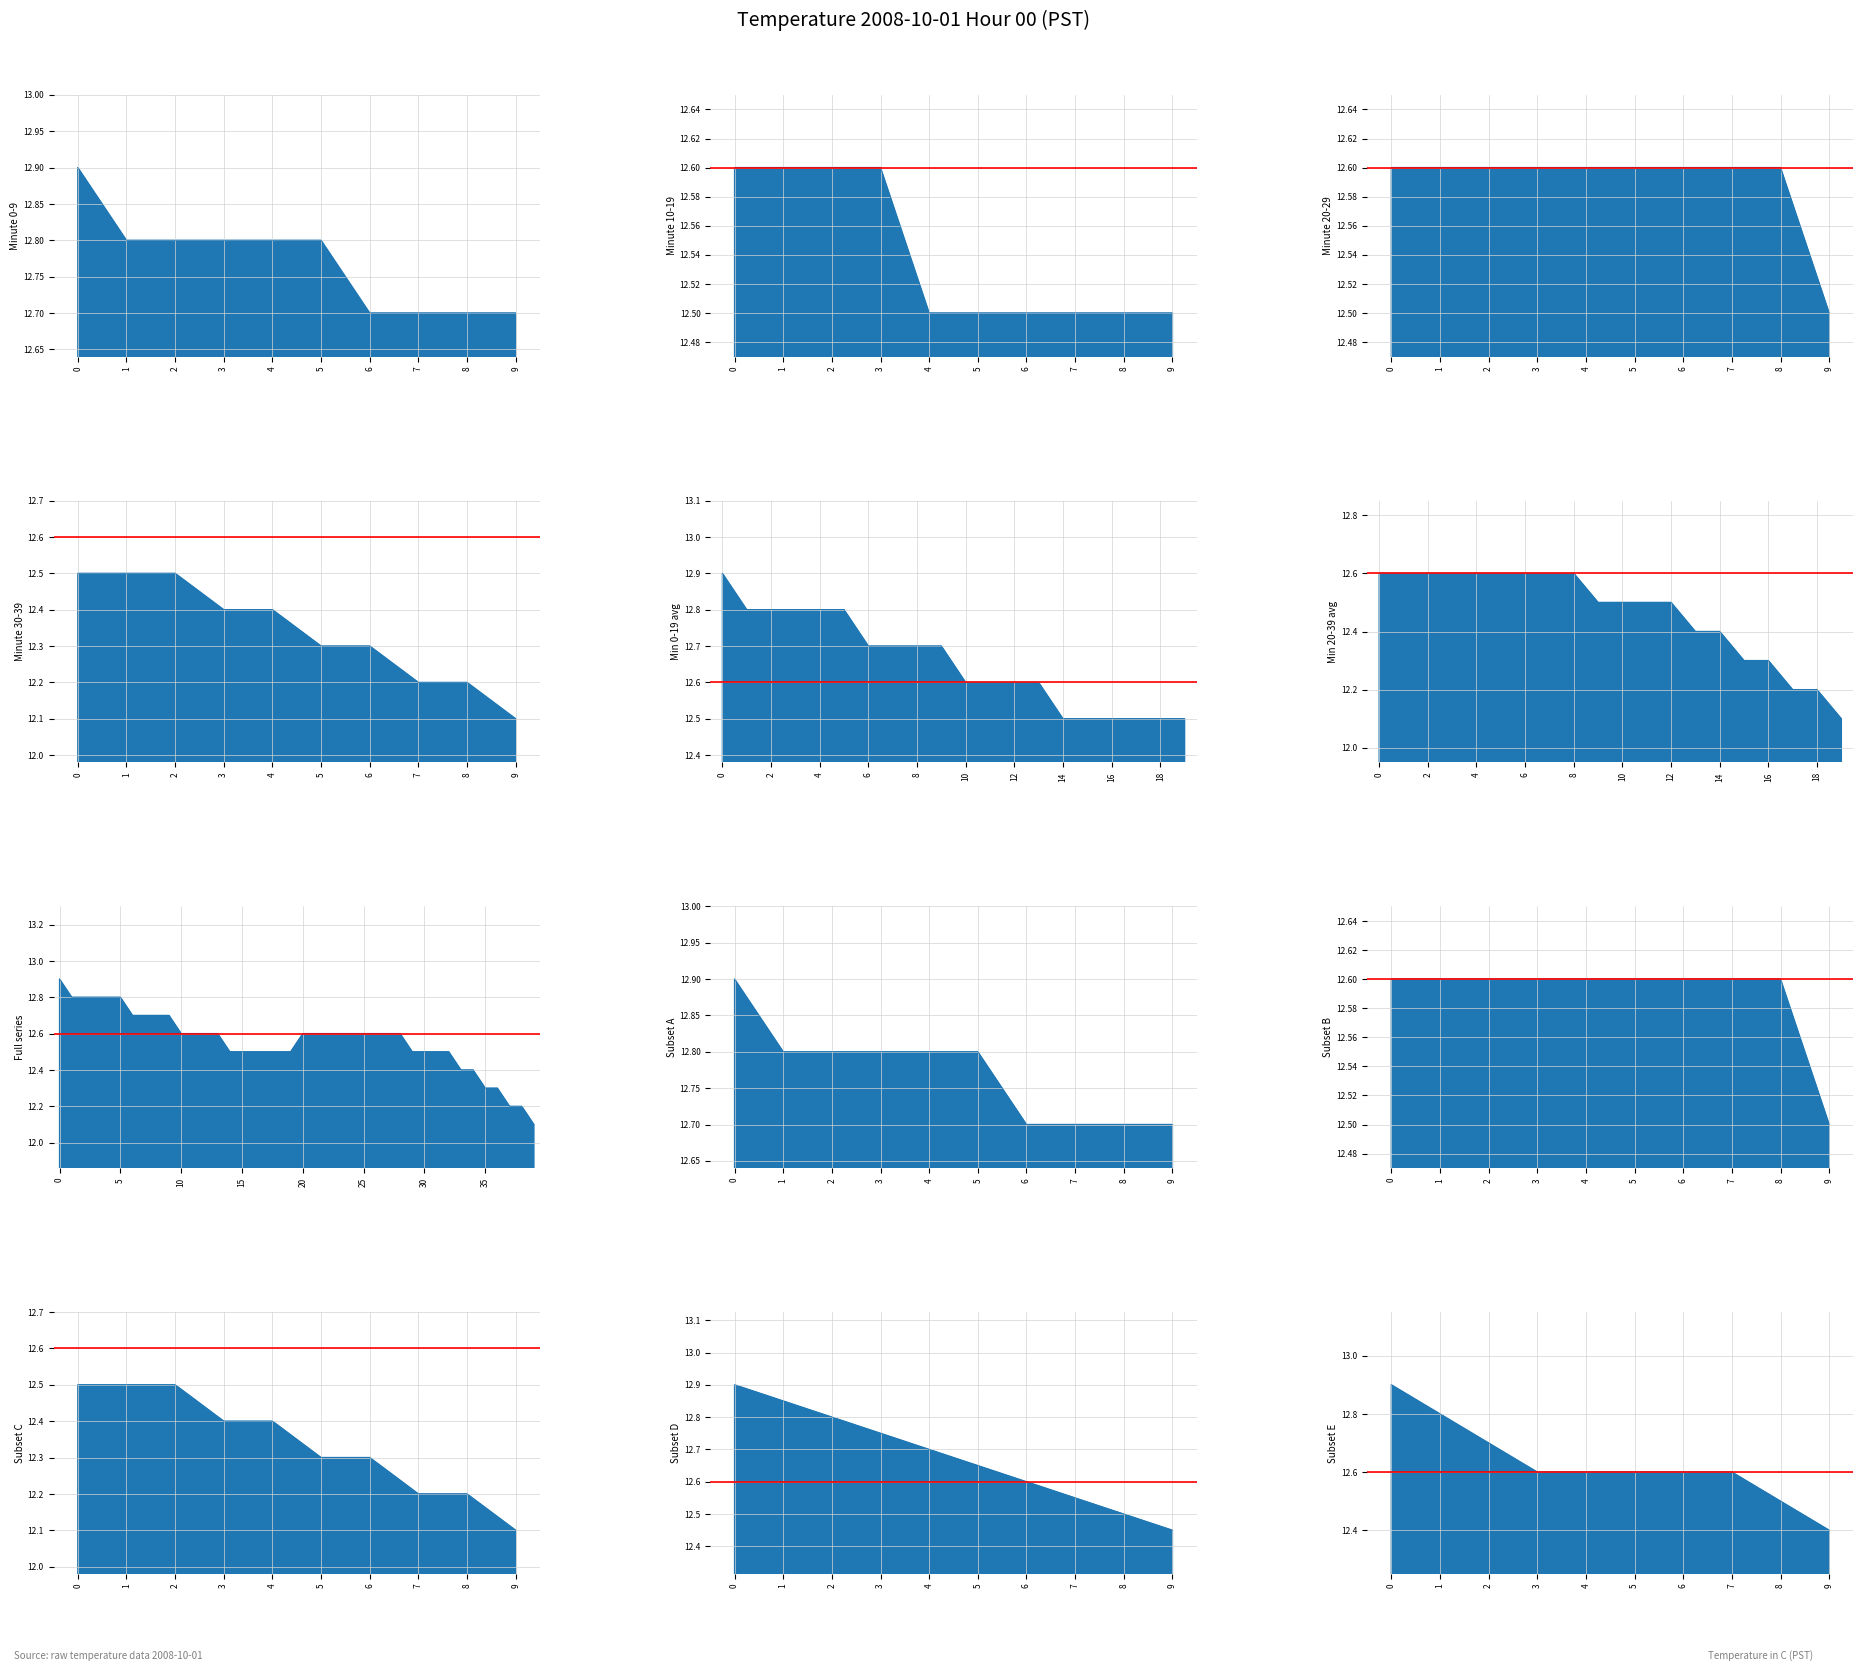

True or false: Hour 00 cont and Hour 00 cross at least once.

False